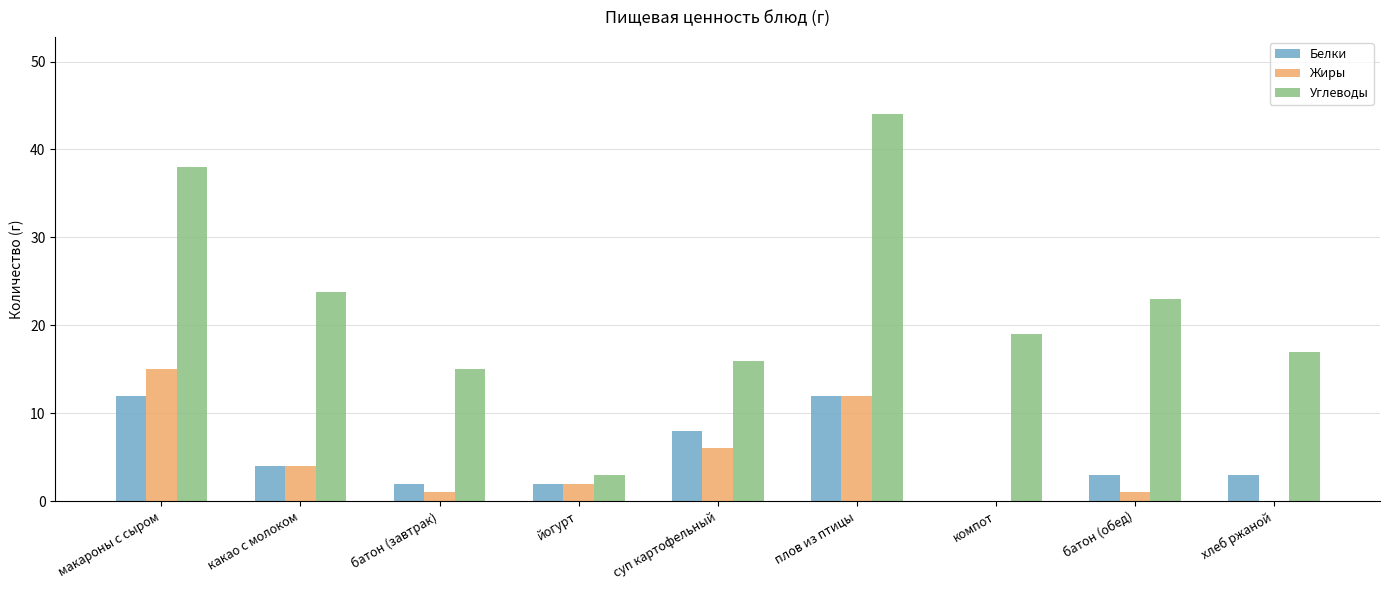

The value of Белки at йогурт is 2.0. True or false?

True